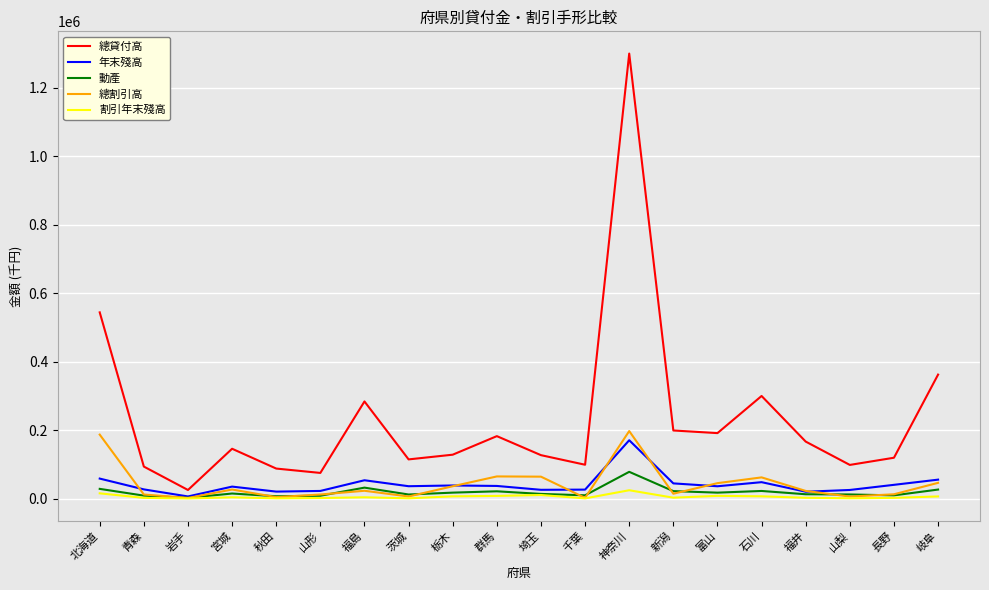

Is it true that 總貸付高 equals 543674 at 北海道?

True